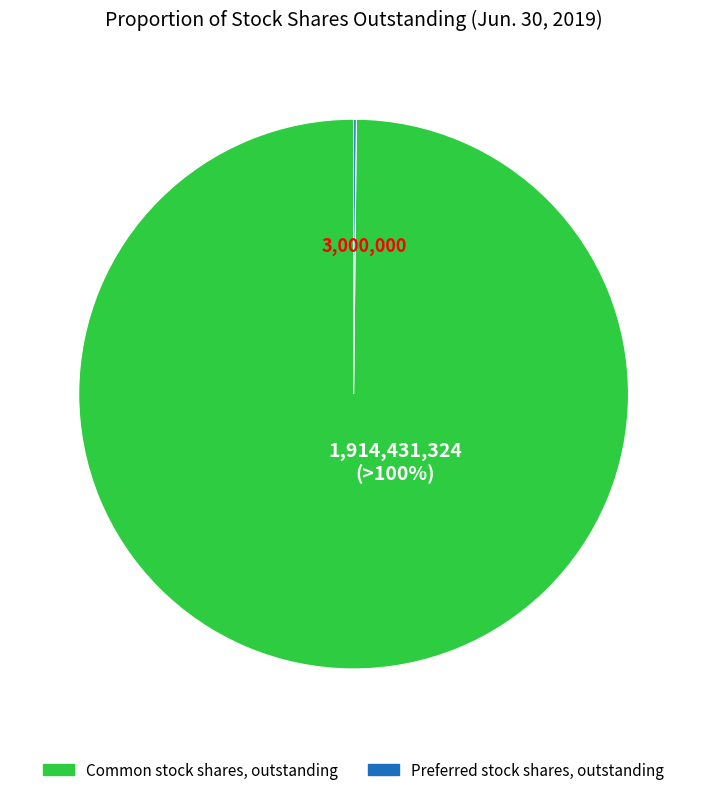

True or false: Common stock shares, outstanding accounts for 100% of the total.

True